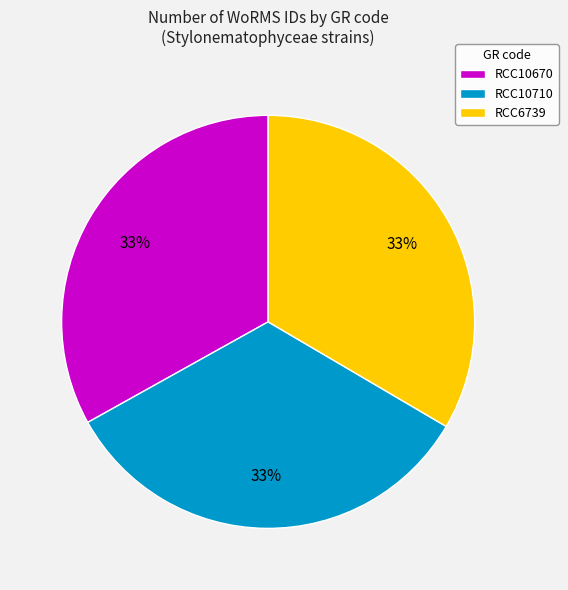

Do RCC10670 and RCC10710 together represent more than half of the pie?

Yes